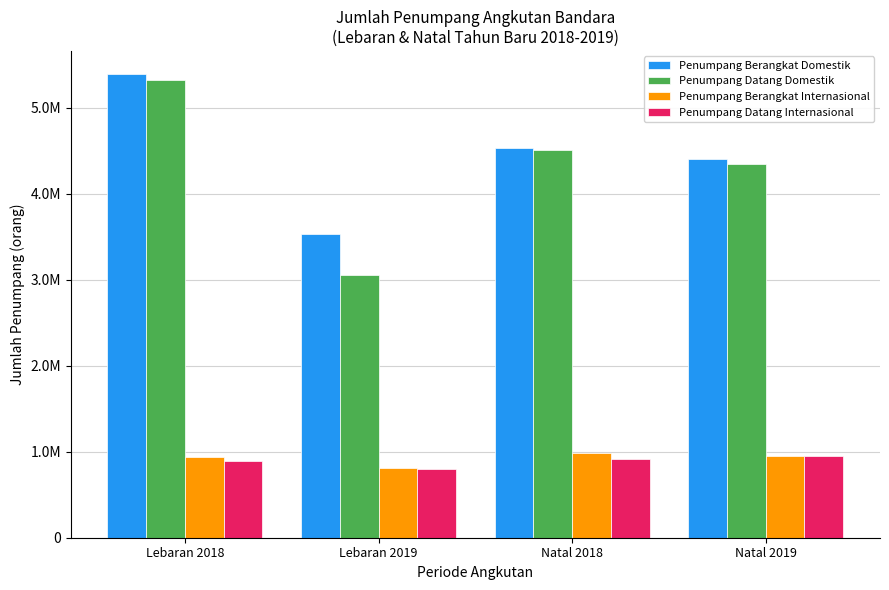

Are the bars grouped side by side (vs. stacked)?

Yes